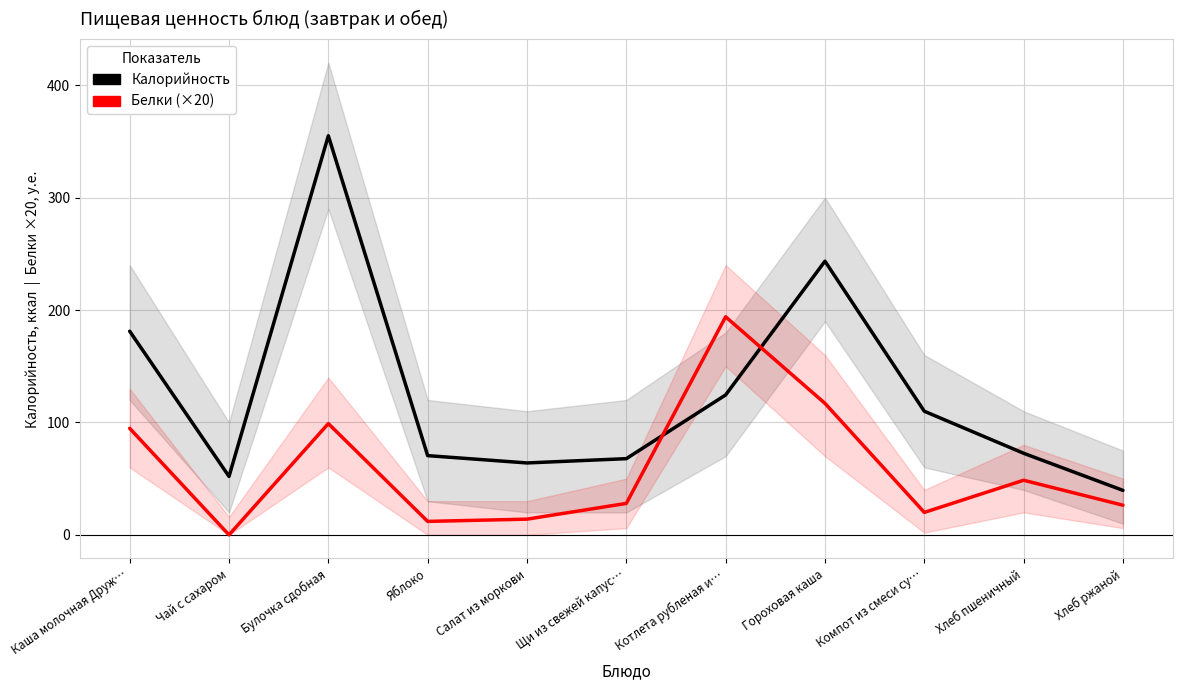

At which label is Белки (×20) closest to 97?

Булочка сдобная